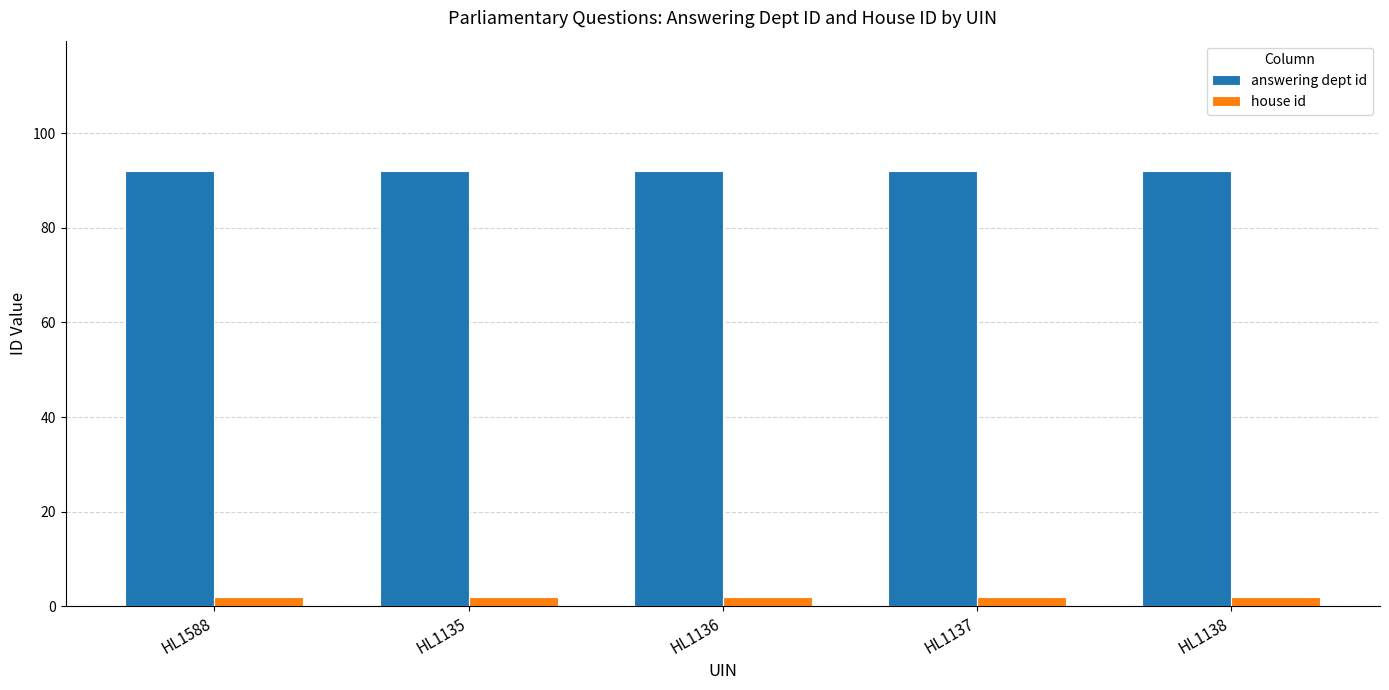

What is the sum of all house id values?

10